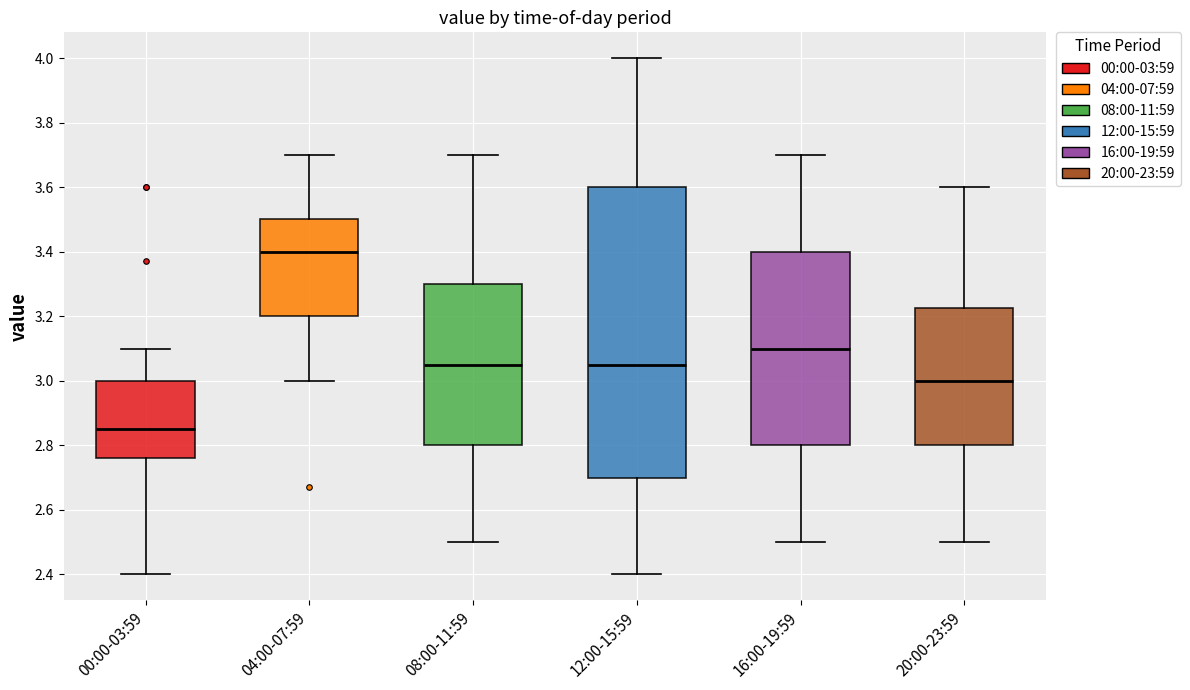

Comparing the boxes themselves (not the whiskers), which one is the tallest?

12:00-15:59